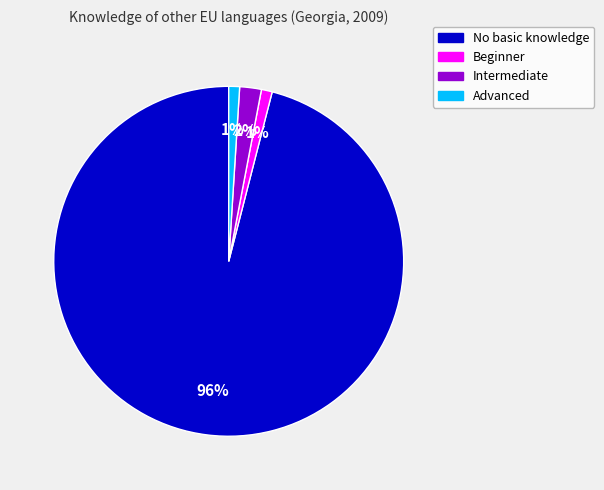

To the nearest percent, what is the difference between the Intermediate and Advanced slice percentages?

1%